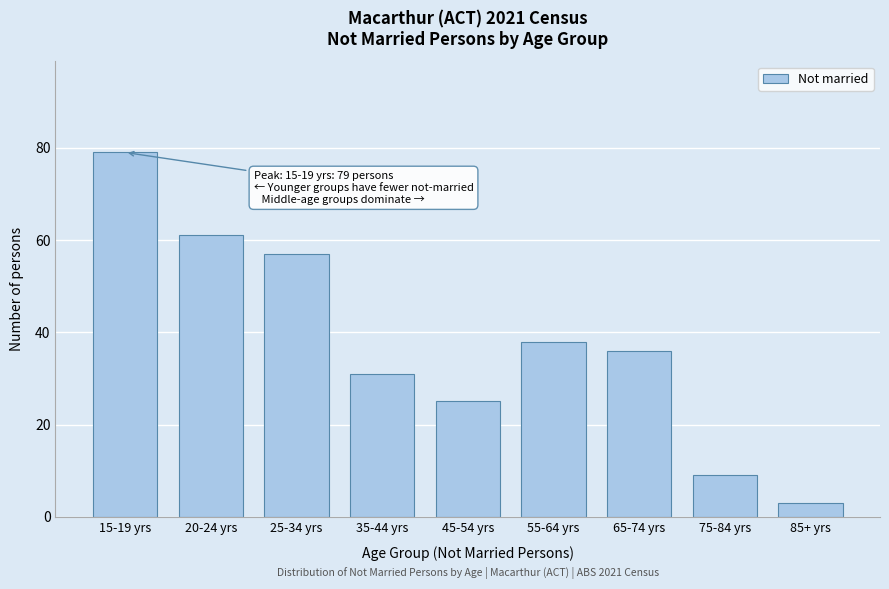

Reading right to left, list all the values displayed in this chart.

85+ yrs=3	75-84 yrs=9	65-74 yrs=36	55-64 yrs=38	45-54 yrs=25	35-44 yrs=31	25-34 yrs=57	20-24 yrs=61	15-19 yrs=79